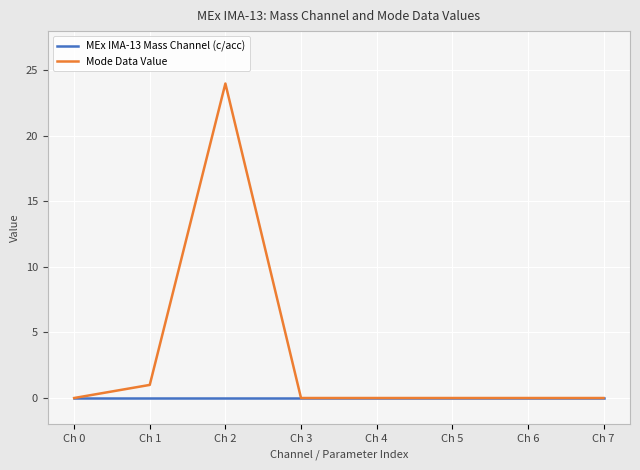

At which label is Mode Data Value closest to 12?

Ch 1